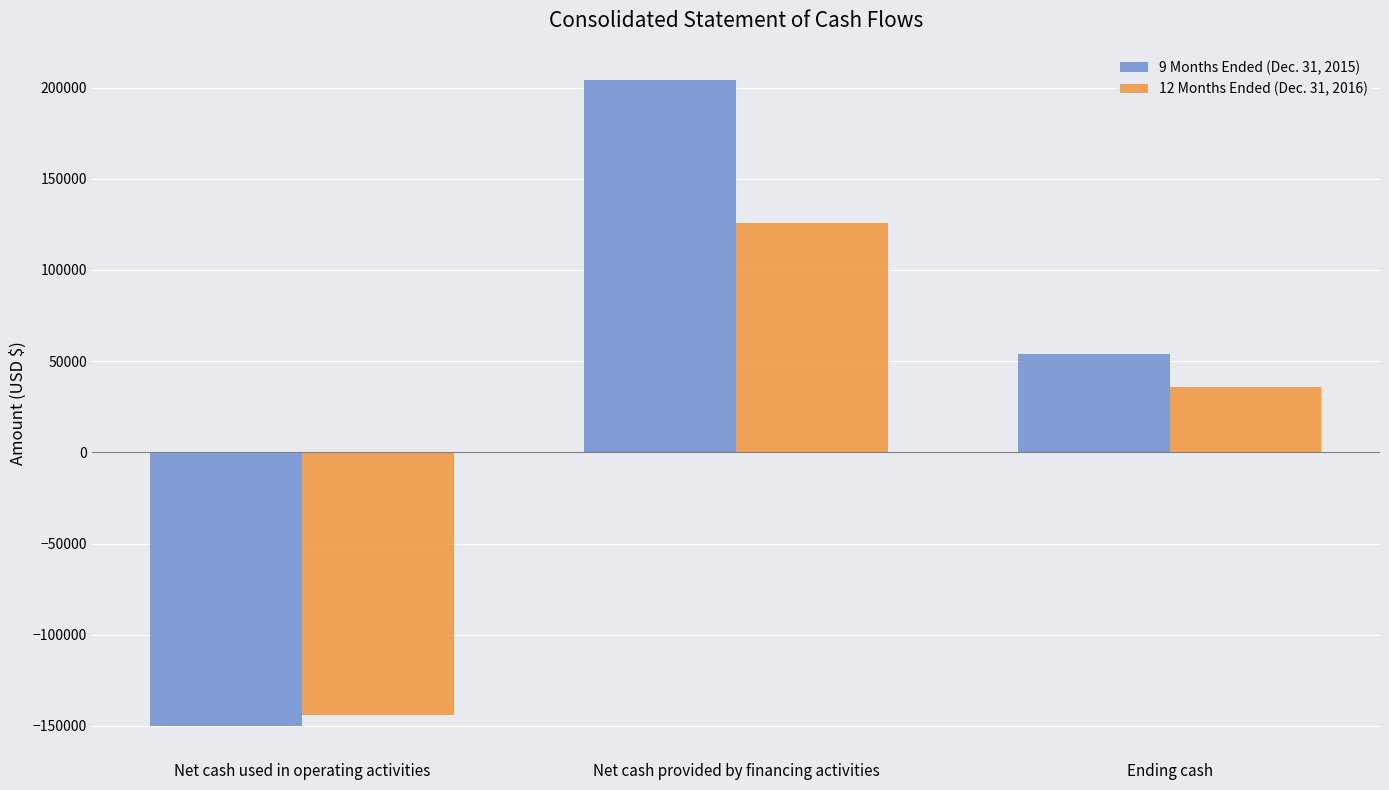

At which category does the chart reach its minimum across all series?

Net cash used in operating activities